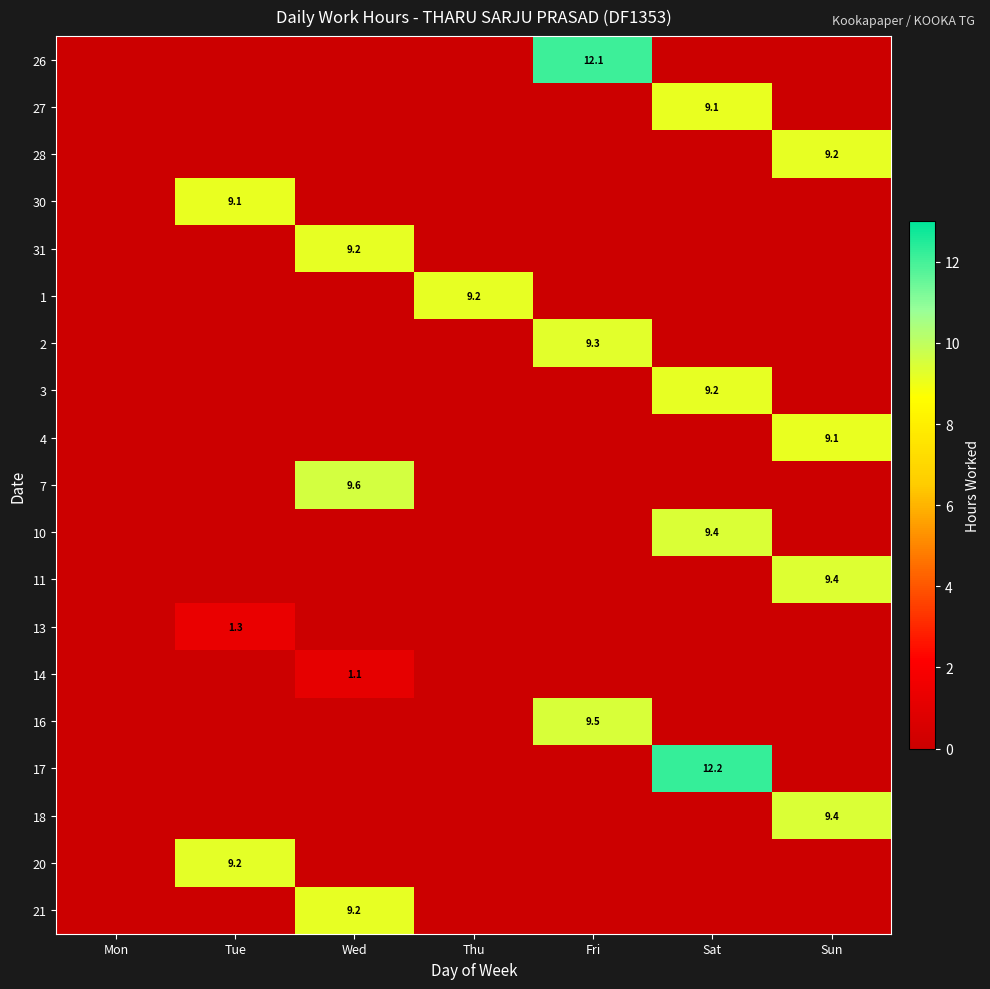

The 3 series shows 9.2 at Sat. True or false?

True